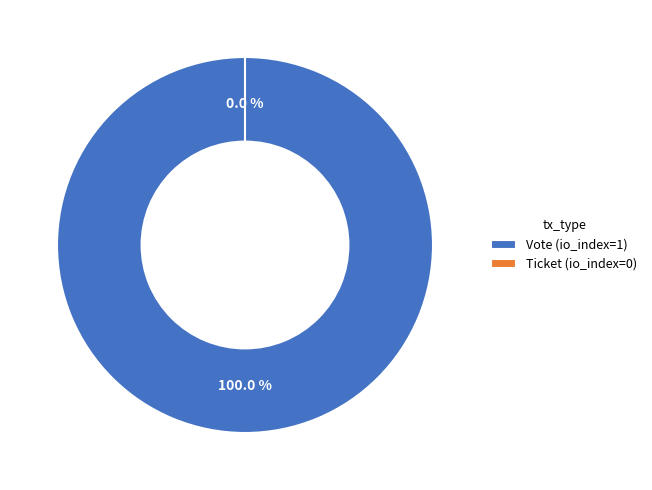

To the nearest percent, what is the average slice percentage?

50%